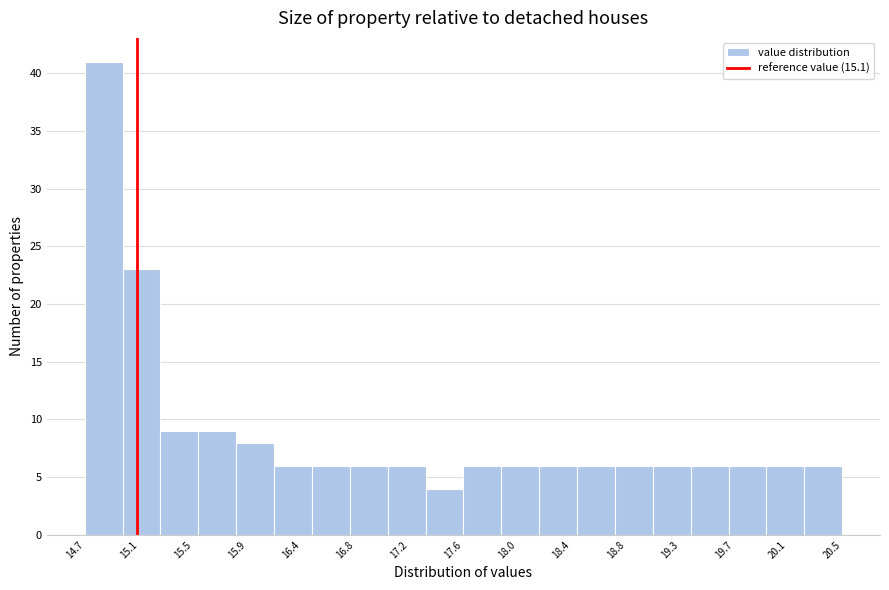

Reading left to right, list every bar in this chart as the range it spans on the x-axis followed by its height. Neither the bar edges nor the heights are printed on the chart, so give them approximately, as read against the axes.

14.70 to 14.99: 41
14.99 to 15.28: 23
15.28 to 15.57: 9
15.57 to 15.86: 9
15.86 to 16.15: 8
16.15 to 16.44: 6
16.44 to 16.73: 6
16.73 to 17.02: 6
17.02 to 17.31: 6
17.31 to 17.60: 4
17.60 to 17.89: 6
17.89 to 18.18: 6
18.18 to 18.47: 6
18.47 to 18.76: 6
18.76 to 19.05: 6
19.05 to 19.34: 6
19.34 to 19.63: 6
19.63 to 19.92: 6
19.92 to 20.21: 6
20.21 to 20.50: 6